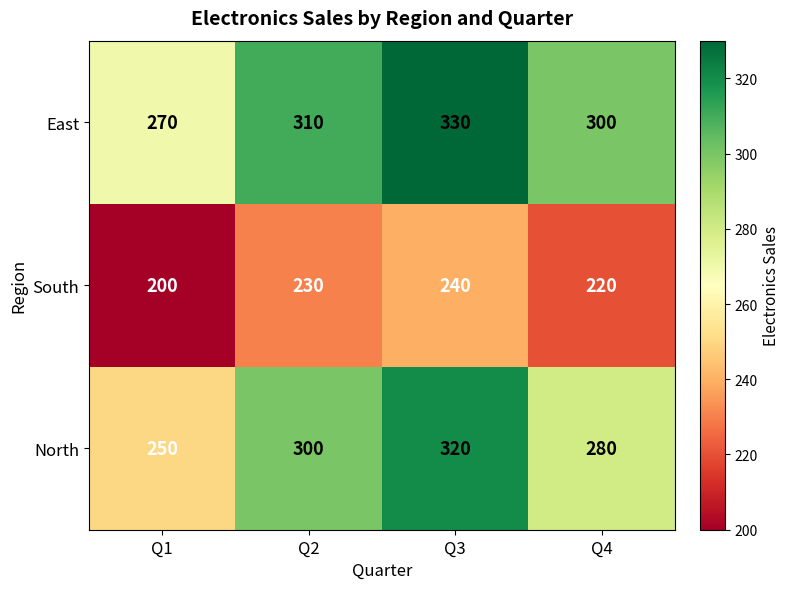

The North series shows 366 at Q4. True or false?

False